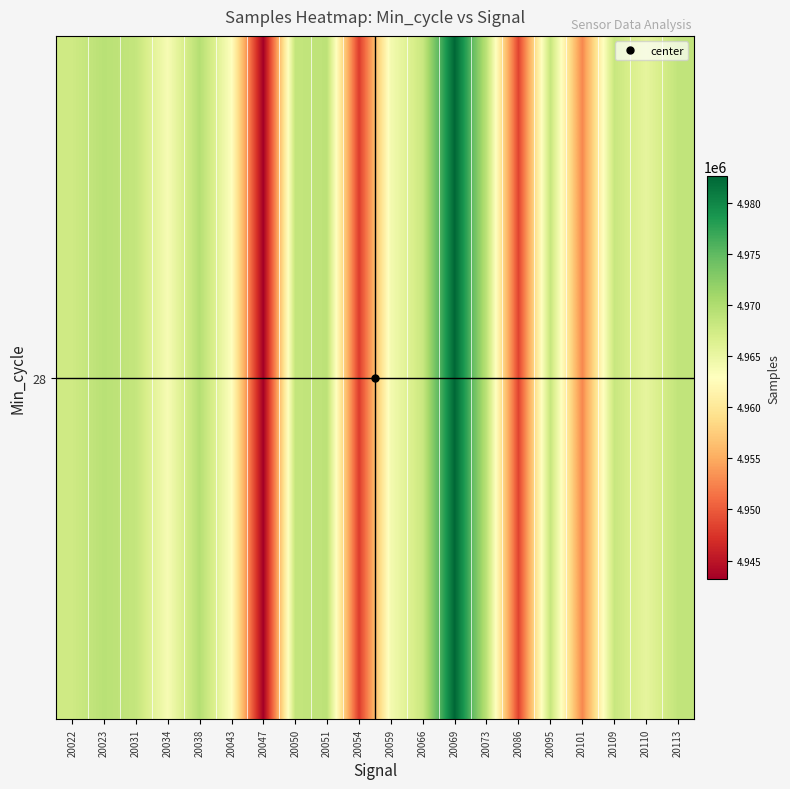

Which has a higher value, 20031 or 20095?

20031